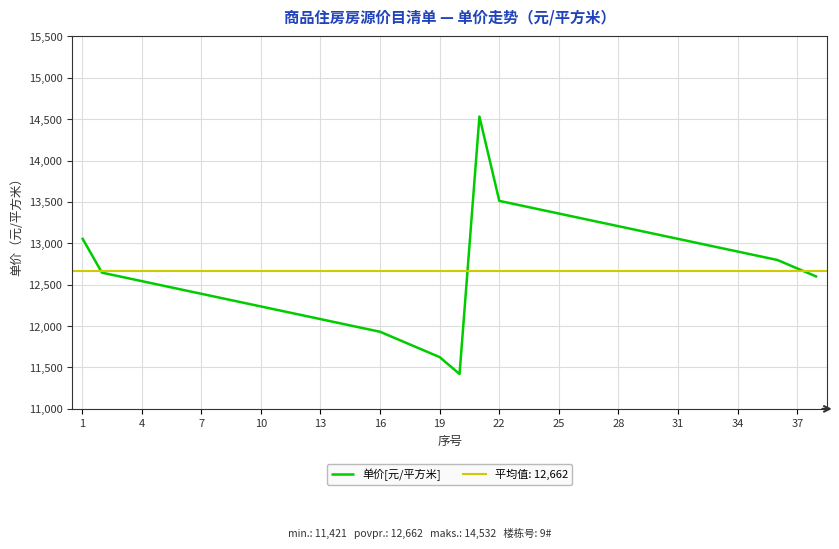

Where does the data first go above 12645?

1